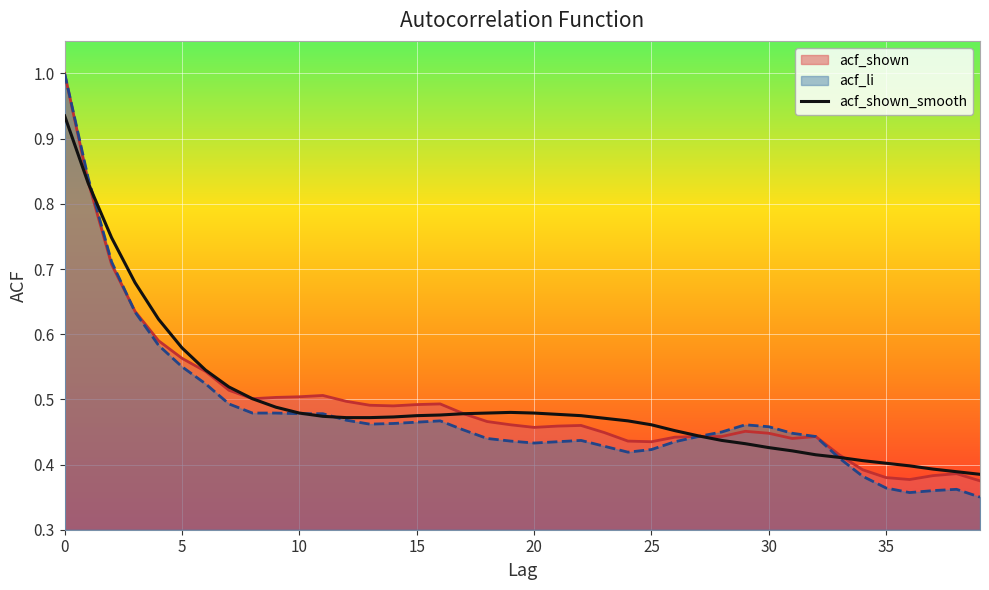

What is the greatest value displayed?

1.0